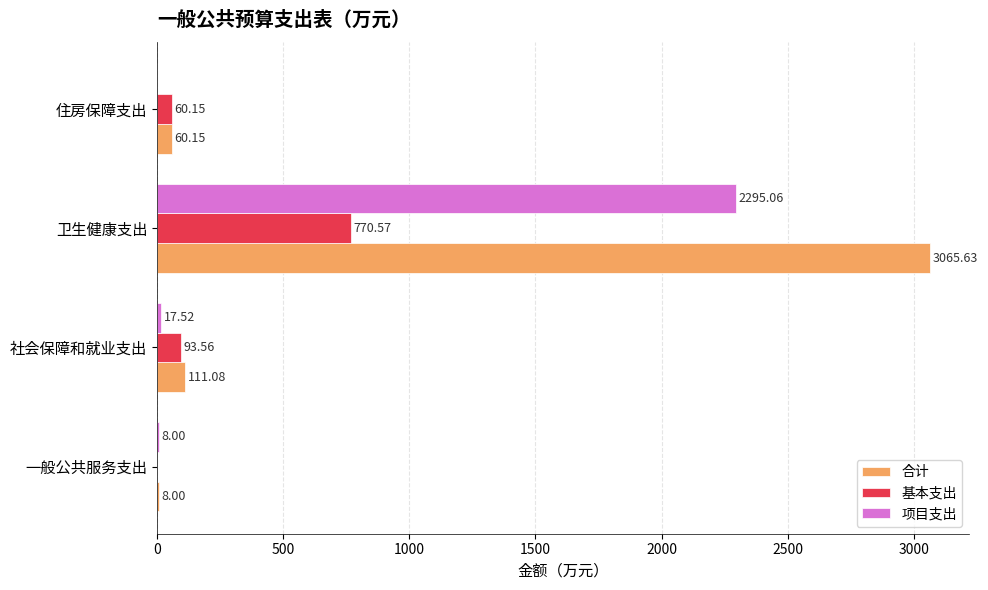

What is the sum of the 项目支出 values at 卫生健康支出 and 一般公共服务支出?

2303.1